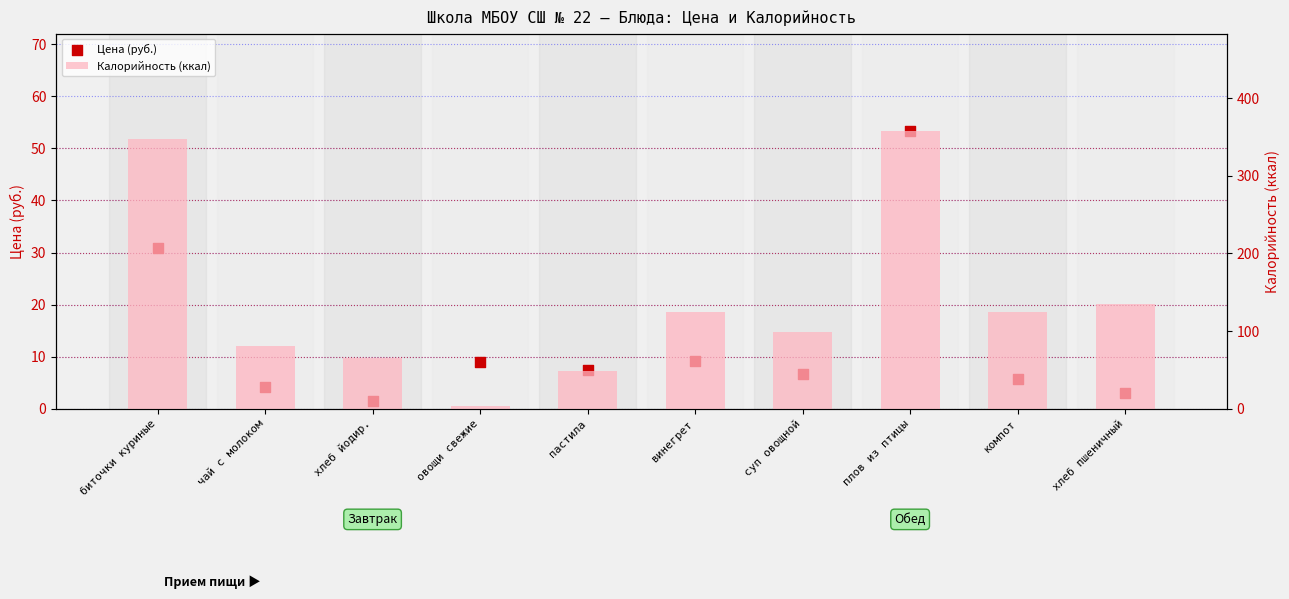

Which series has the largest total across all categories?

Калорийность (ккал)